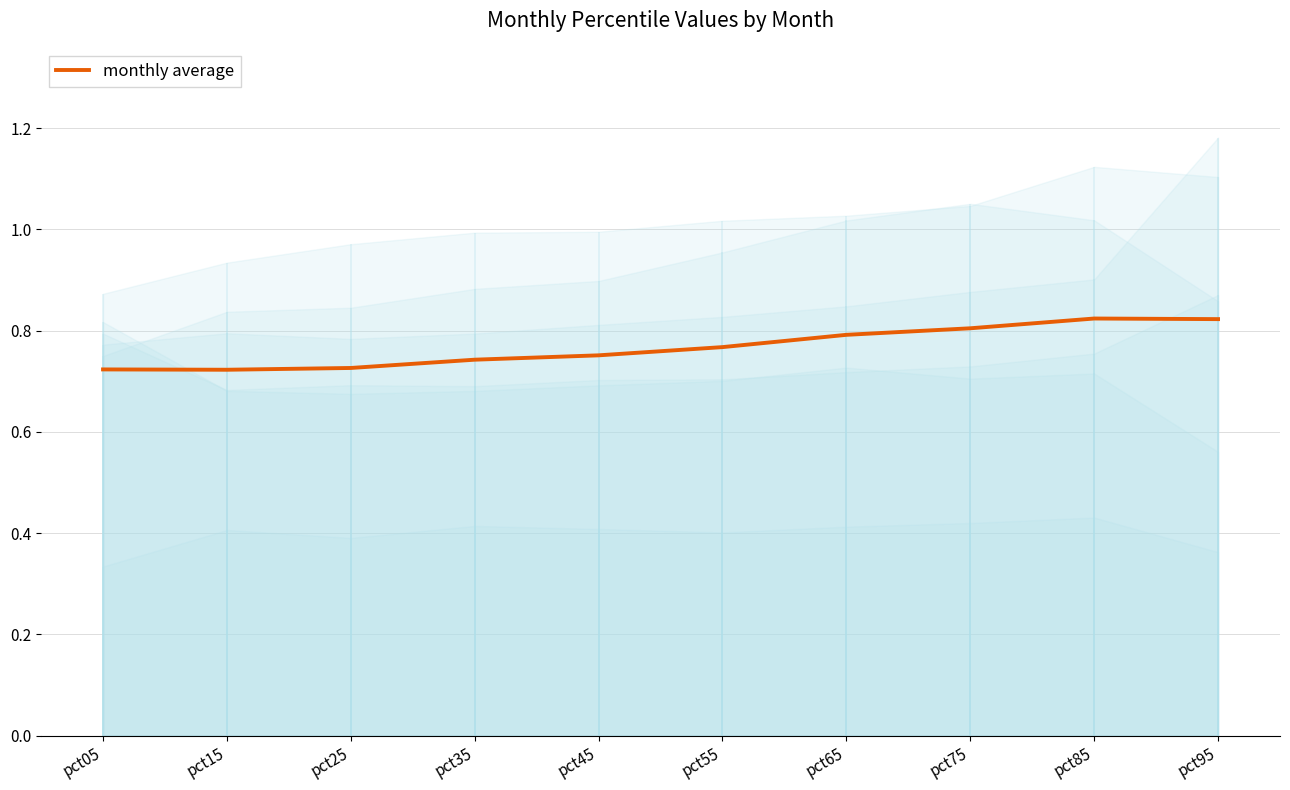

Where is the first local minimum?

pct15